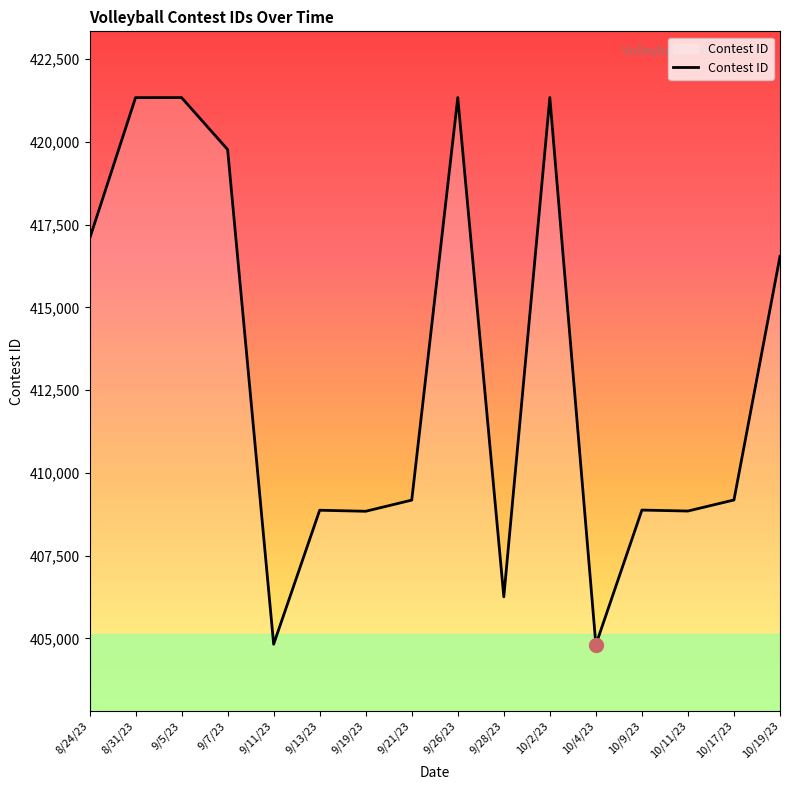

What is the minimum value shown in the chart?

404807